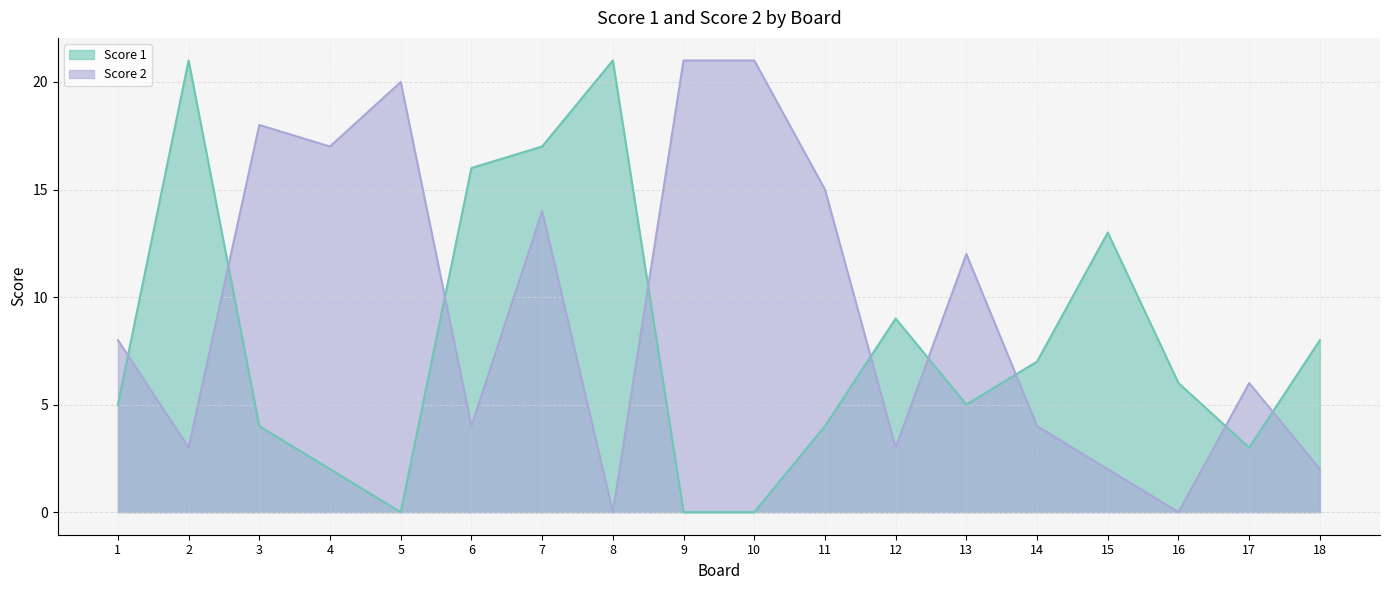

Reading right to left, list all the values displayed in this chart.

Score 1: 18=8	17=3	16=6	15=13	14=7	13=5	12=9	11=4	10=0	9=0	8=21	7=17	6=16	5=0	4=2	3=4	2=21	1=5
Score 2: 18=2	17=6	16=0	15=2	14=4	13=12	12=3	11=15	10=21	9=21	8=0	7=14	6=4	5=20	4=17	3=18	2=3	1=8